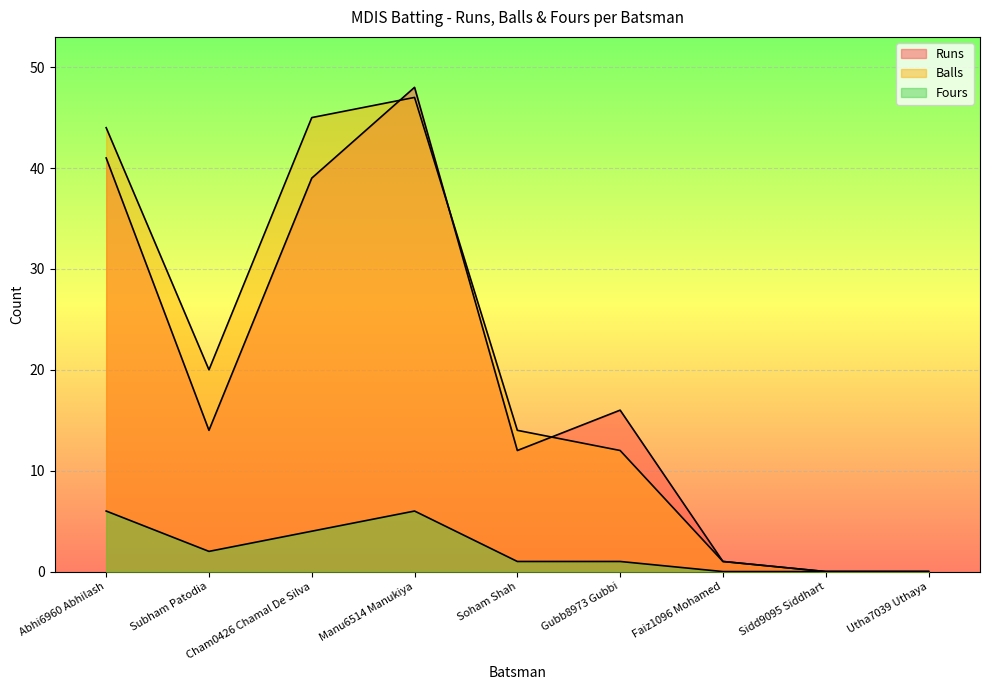

The value of Runs at Sidd9095 Siddhart is 0. True or false?

True